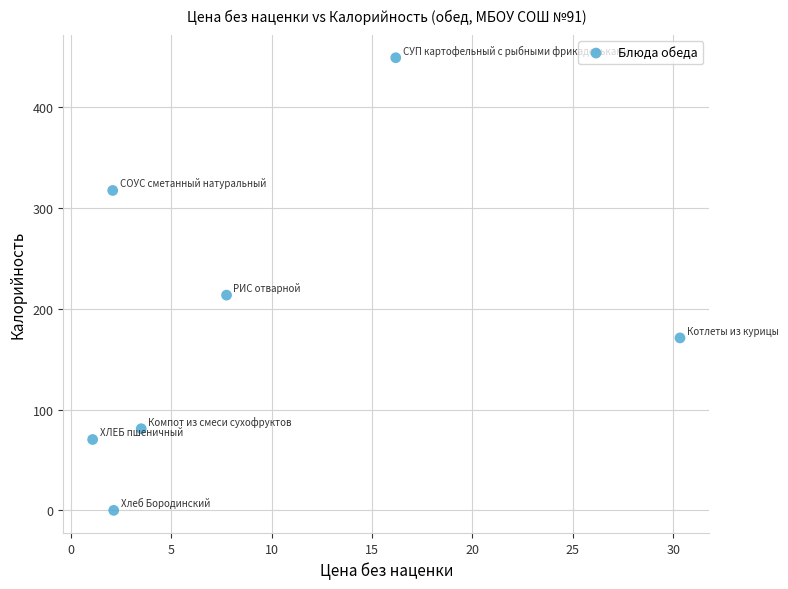

What is the range of X values (max minus min)?

29.3